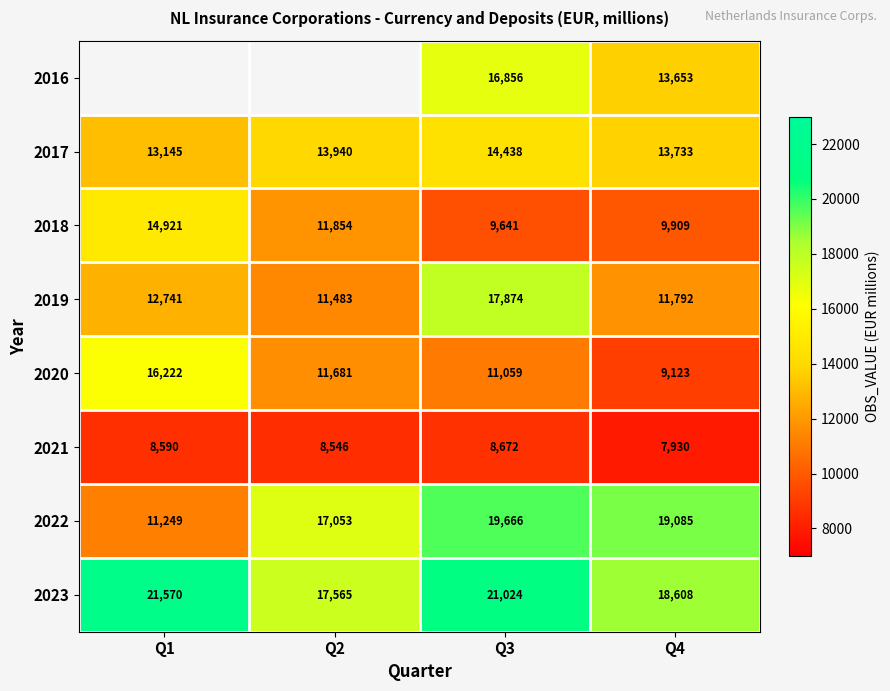

What is the maximum value shown in the chart?

21570.0